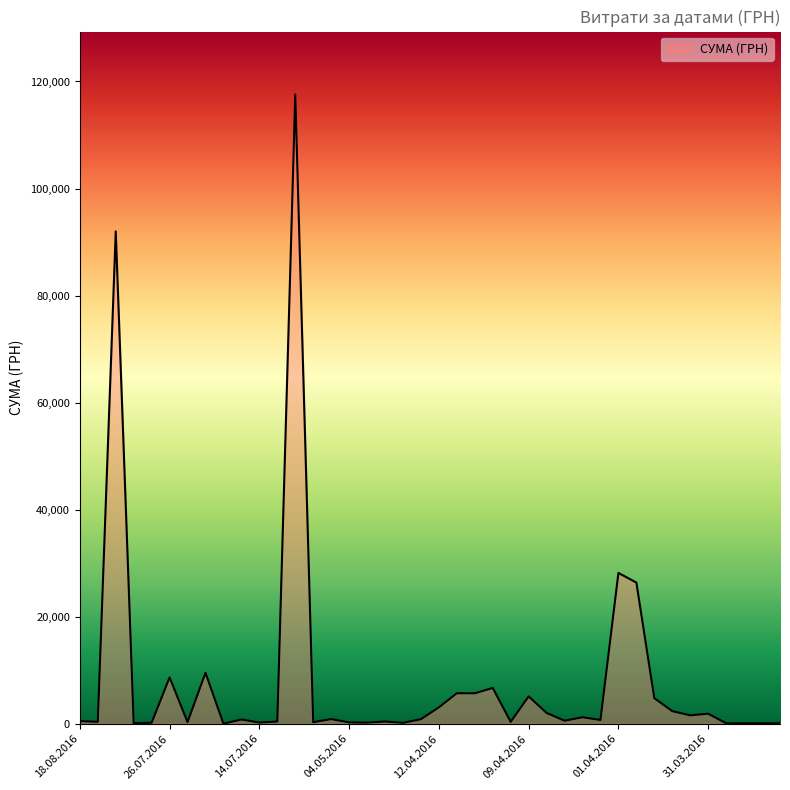

What is the greatest value displayed?

117568.8